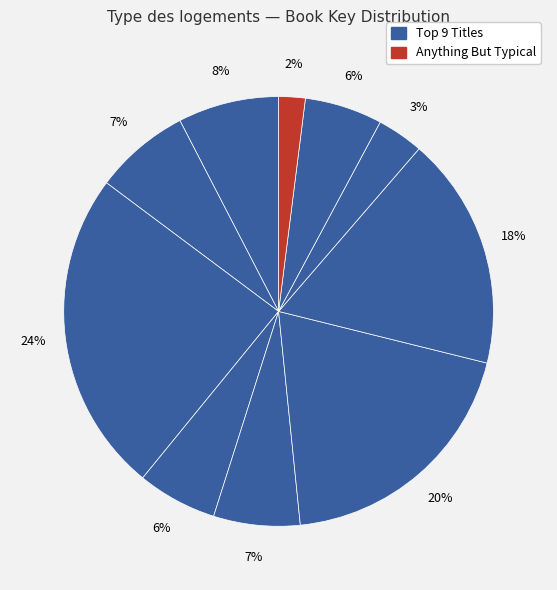

Rank the categories by value from highest to lowest.

Lifeboat 12, Little Cat's Luck, Ruby on the Outside, Glasshouse of Stars, That Thing about Bollywood, Fake Blood, Five, Six, Seven, Nate!, Space Case, Absolutely Truly, Anything But Typical